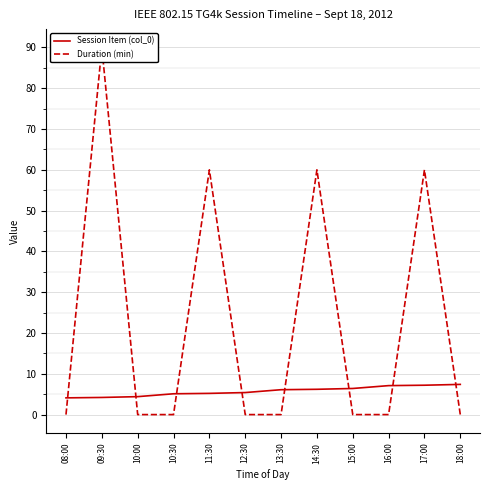

At how many categories does at least one series exceed 56?

4